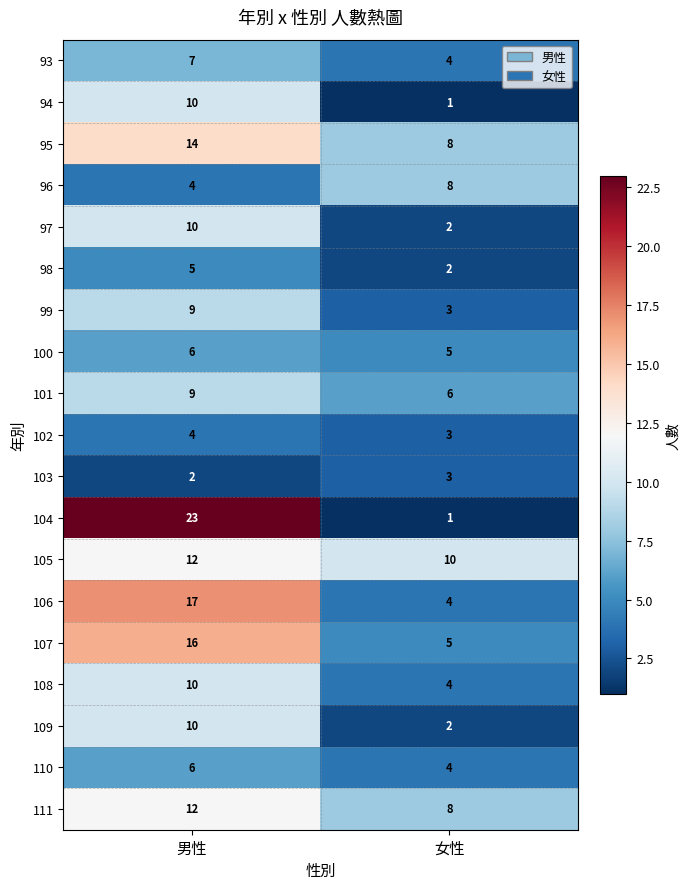

Count the number of categories in the chart.

2